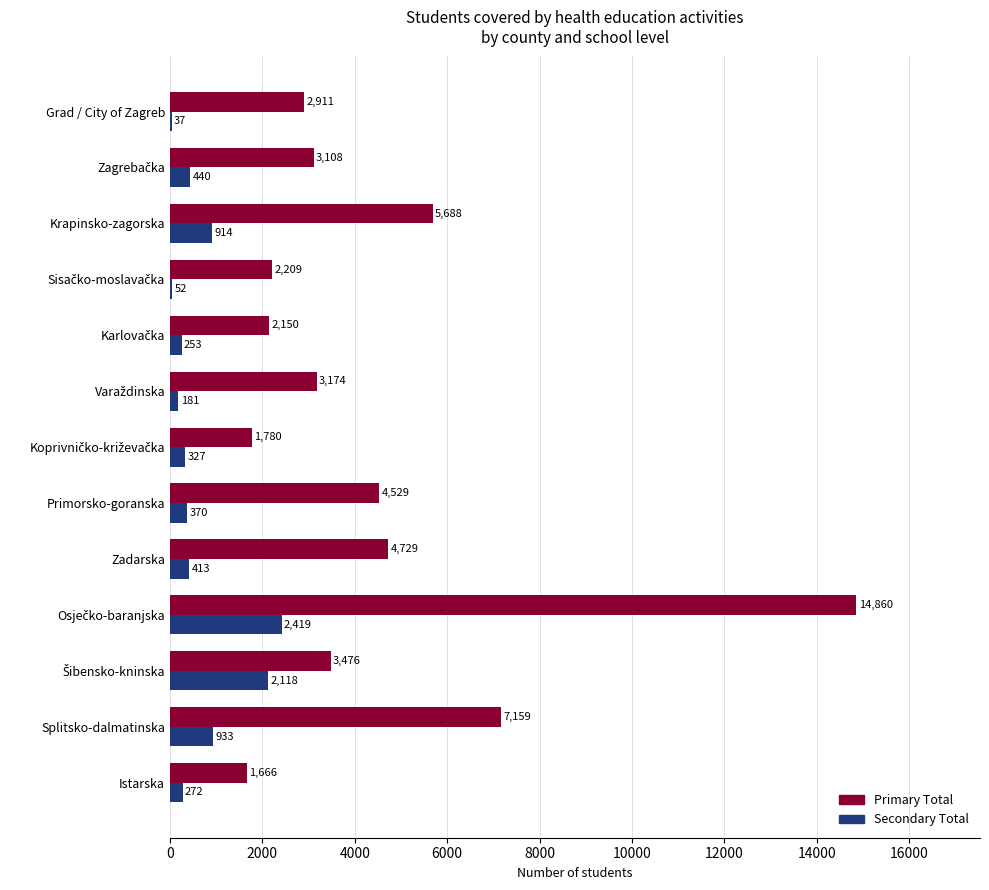

Read the Secondary Total value at Splitsko-dalmatinska, to the nearest 10.

930